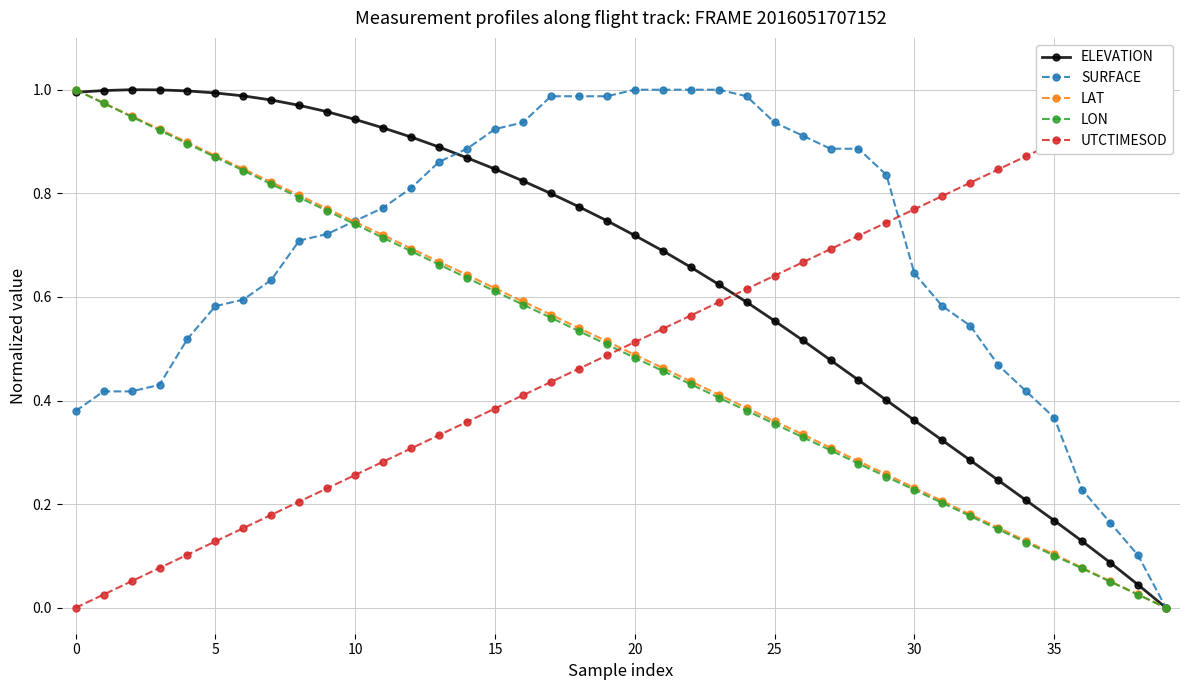

Reading left to right, what are all the values shown in this chart?

ELEVATION: 1.0	1.0	1.0	1.0	1.0	1.0	1.0	1.0	1.0	1.0	0.9	0.9	0.9	0.9	0.9	0.8	0.8	0.8	0.8	0.7	0.7	0.7	0.7	0.6	0.6	0.6	0.5	0.5	0.4	0.4	0.4	0.3	0.3	0.2	0.2	0.2	0.1	0.1	0.0	0.0
SURFACE: 0.4	0.4	0.4	0.4	0.5	0.6	0.6	0.6	0.7	0.7	0.7	0.8	0.8	0.9	0.9	0.9	0.9	1.0	1.0	1.0	1.0	1.0	1.0	1.0	1.0	0.9	0.9	0.9	0.9	0.8	0.6	0.6	0.5	0.5	0.4	0.4	0.2	0.2	0.1	0.0
LAT: 1.0	1.0	0.9	0.9	0.9	0.9	0.8	0.8	0.8	0.8	0.7	0.7	0.7	0.7	0.6	0.6	0.6	0.6	0.5	0.5	0.5	0.5	0.4	0.4	0.4	0.4	0.3	0.3	0.3	0.3	0.2	0.2	0.2	0.2	0.1	0.1	0.1	0.1	0.0	0.0
LON: 1.0	1.0	0.9	0.9	0.9	0.9	0.8	0.8	0.8	0.8	0.7	0.7	0.7	0.7	0.6	0.6	0.6	0.6	0.5	0.5	0.5	0.5	0.4	0.4	0.4	0.4	0.3	0.3	0.3	0.3	0.2	0.2	0.2	0.2	0.1	0.1	0.1	0.1	0.0	0.0
UTCTIMESOD: 0.0	0.0	0.1	0.1	0.1	0.1	0.2	0.2	0.2	0.2	0.3	0.3	0.3	0.3	0.4	0.4	0.4	0.4	0.5	0.5	0.5	0.5	0.6	0.6	0.6	0.6	0.7	0.7	0.7	0.7	0.8	0.8	0.8	0.8	0.9	0.9	0.9	0.9	1.0	1.0